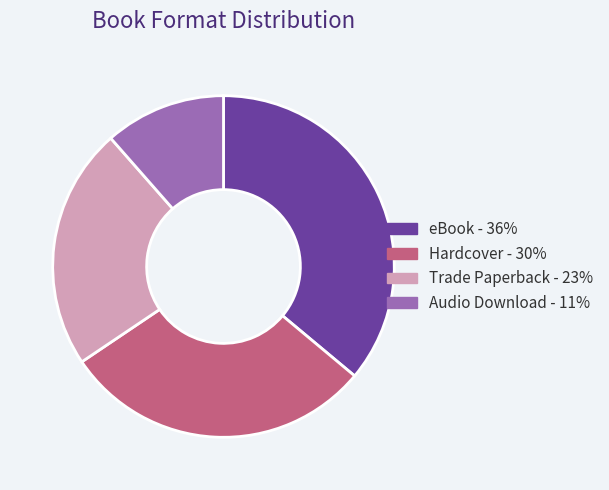

True or false: Trade Paperback accounts for 36% of the total.

False